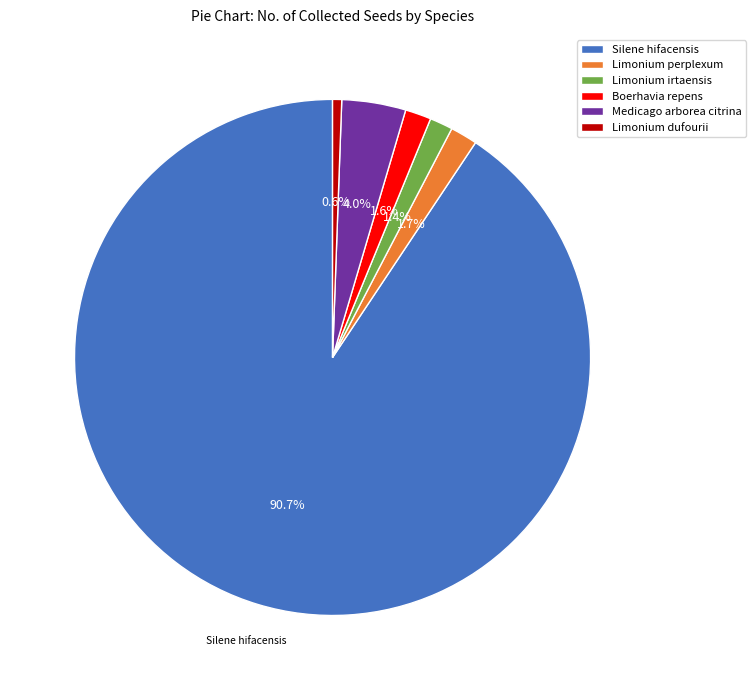

Combined, do Limonium dufourii and Limonium perplexum account for over 50%?

No